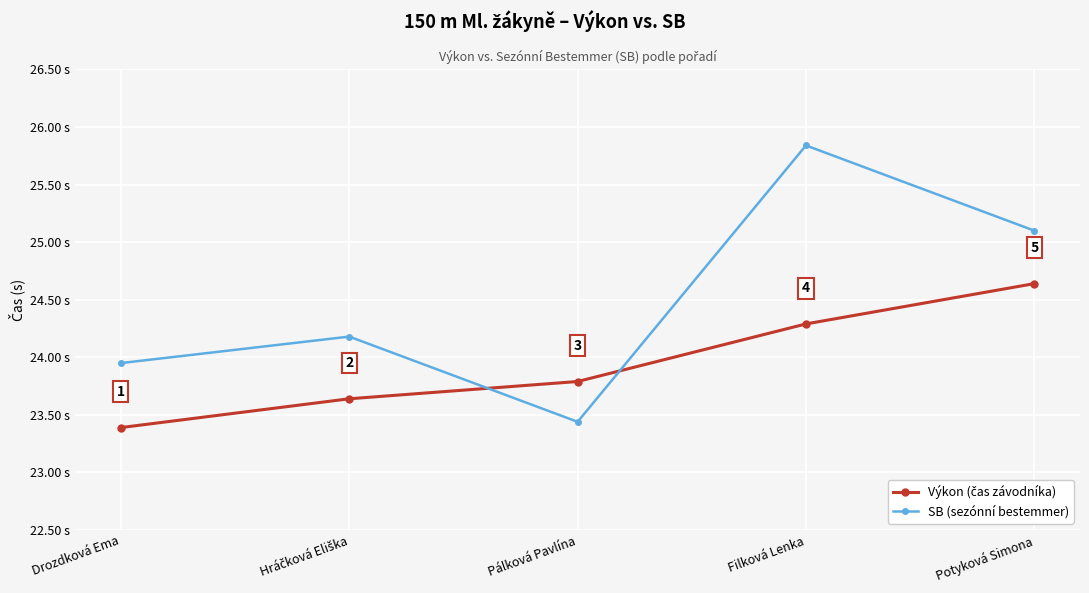

Which series has the widest spread of values?

SB (sezónní bestemmer)